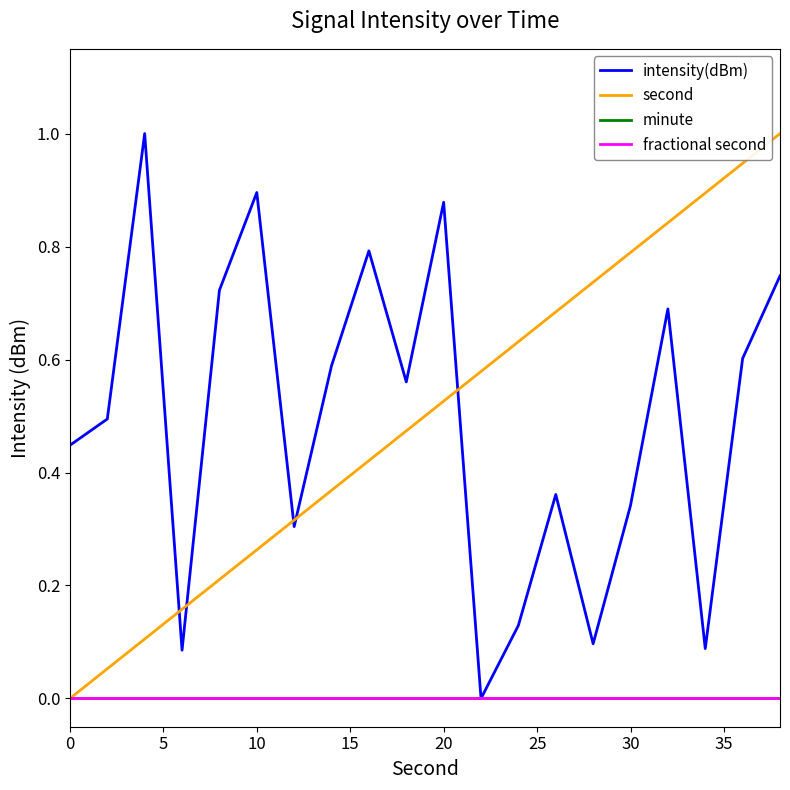

Does the chart display data point markers on the line(s)?

No